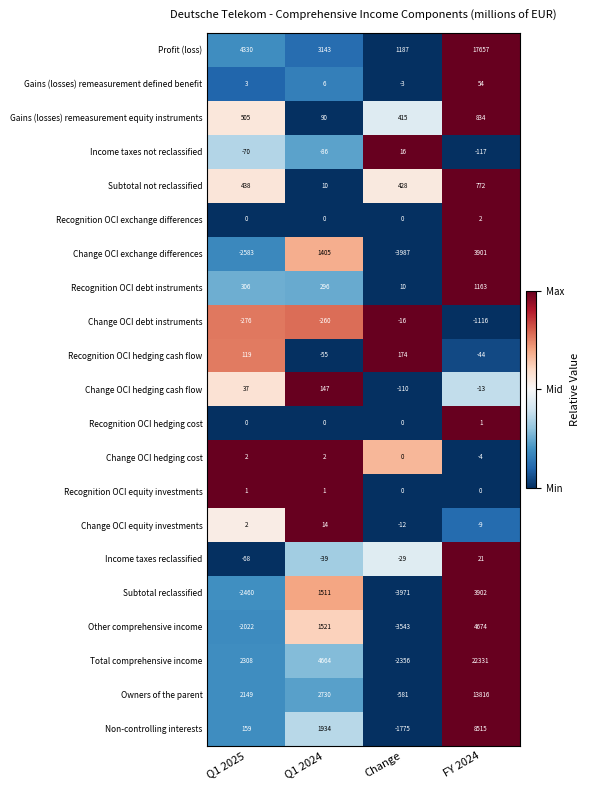

Which series has the widest spread of values?

Total comprehensive income